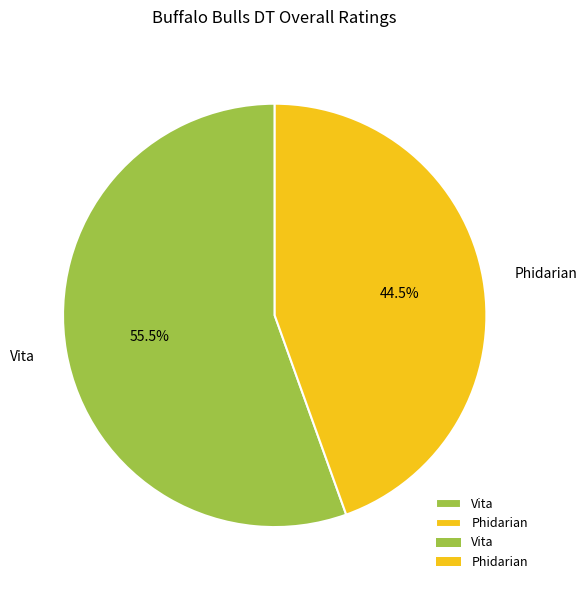

Rank the categories by value from lowest to highest.

Phidarian, Vita